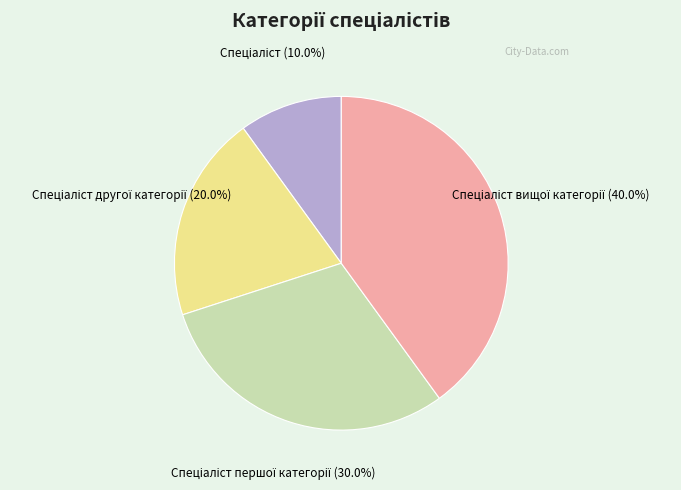

Is there any slice that represents more than half of the pie?

No